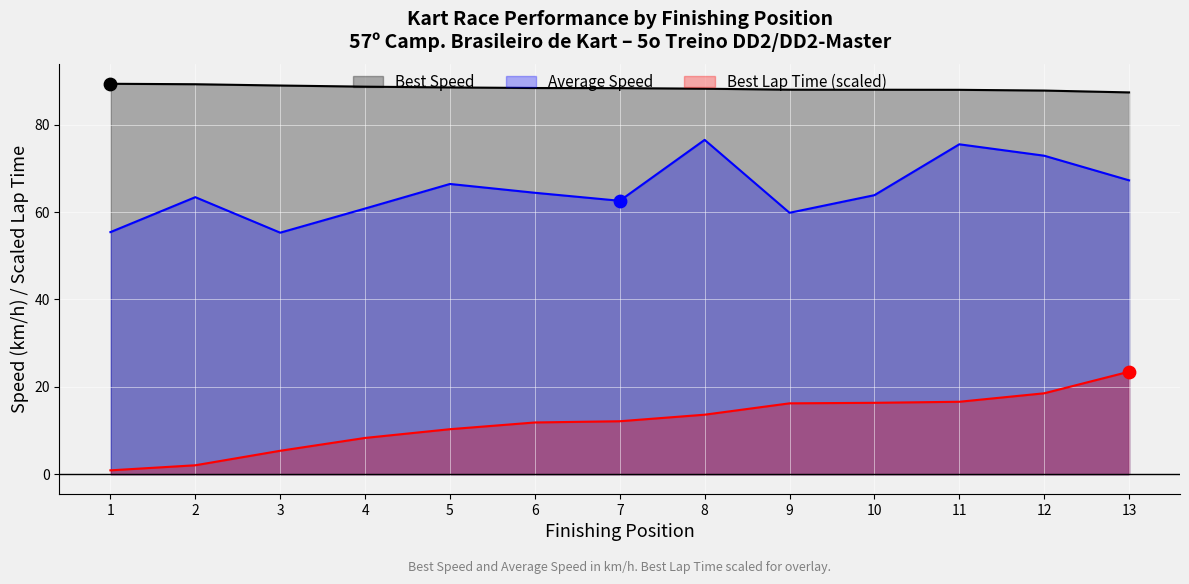

Is the value of Best Speed at 13 greater than the value of Average Speed at 7?

Yes